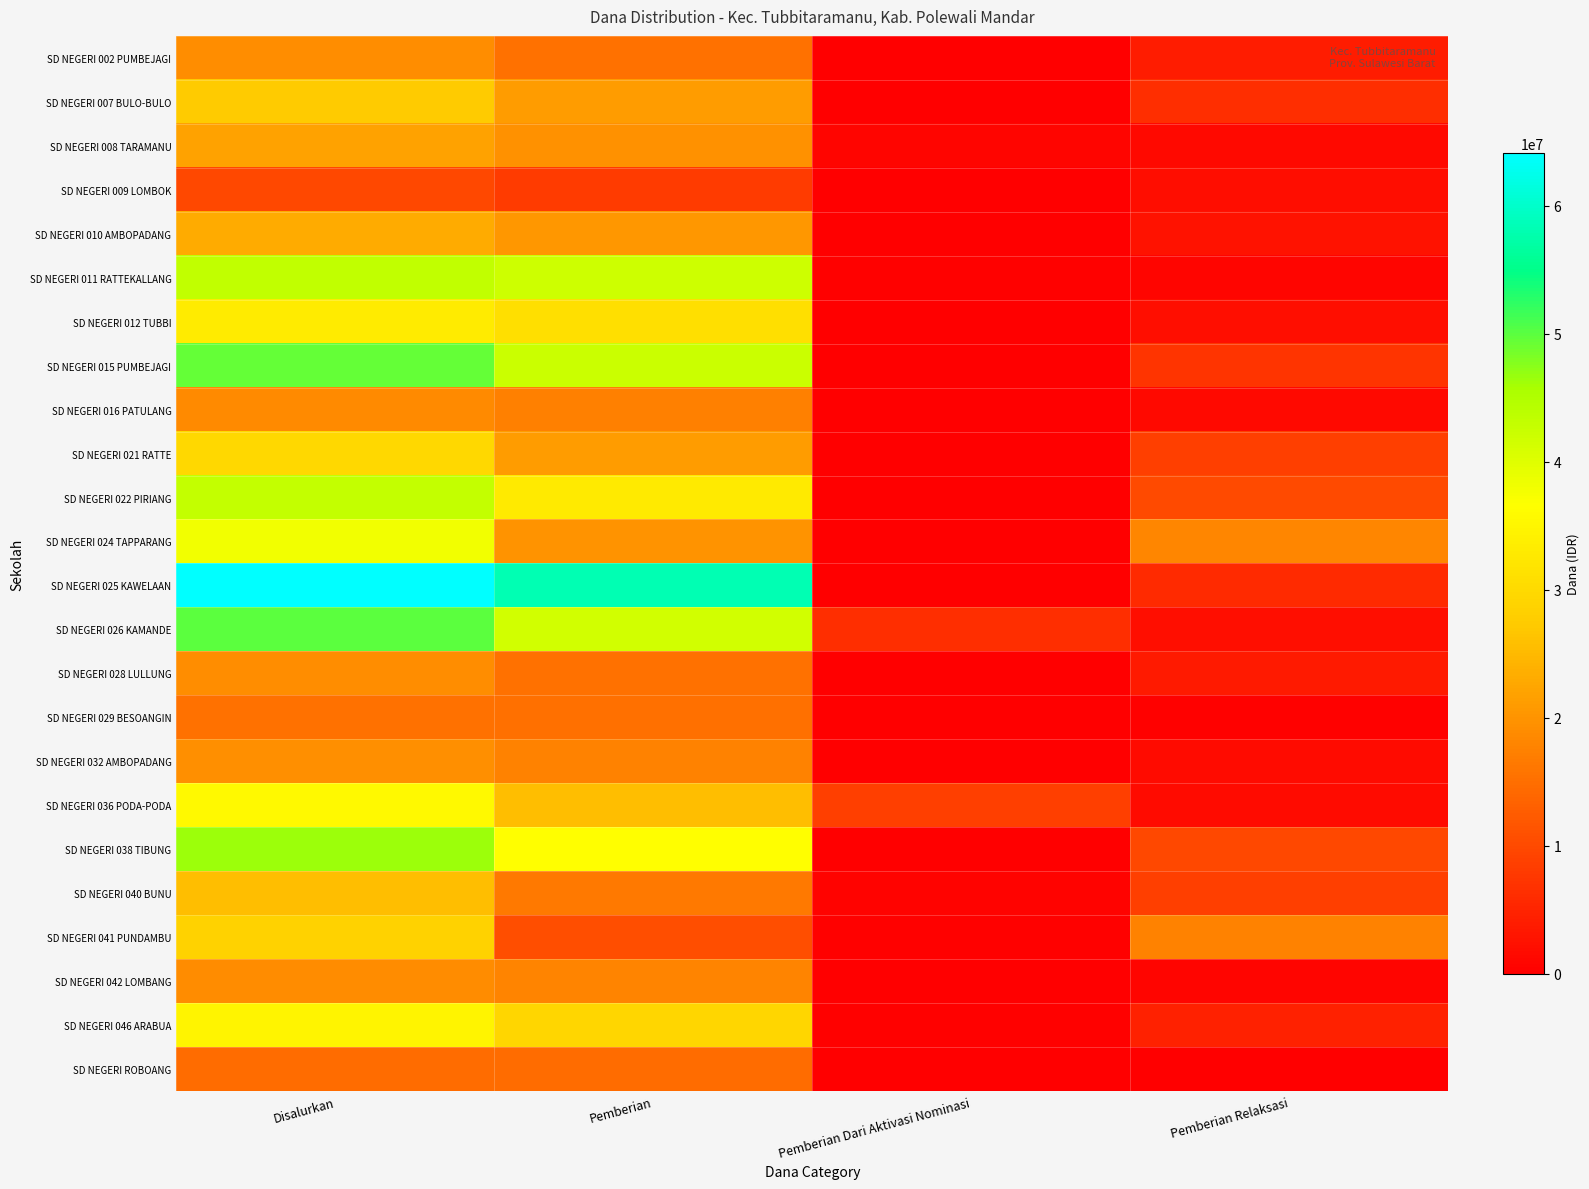

What is the greatest value displayed?

64125000